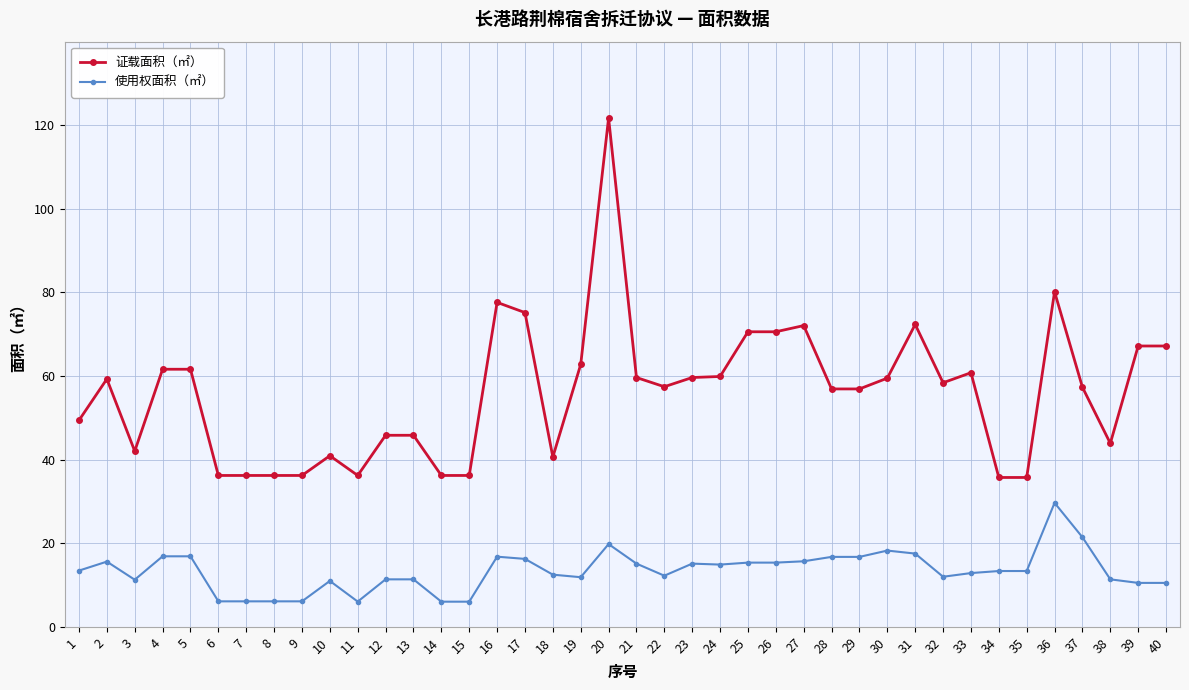

At which category is the sum across all series the highest?

20